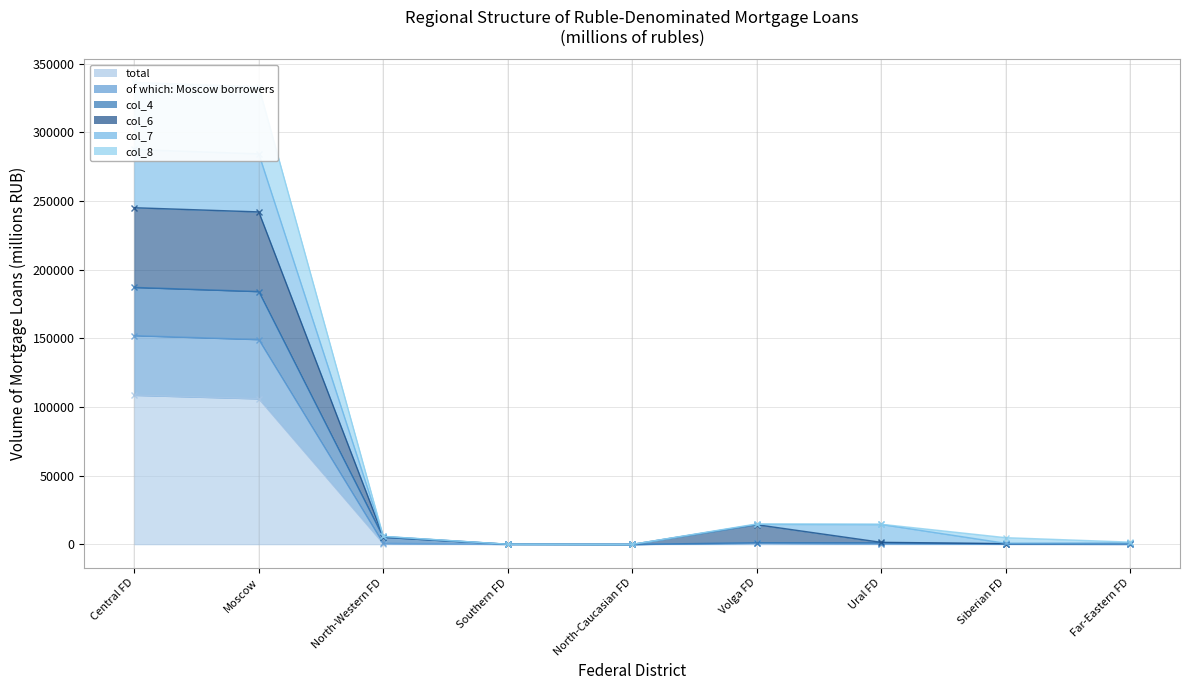

Between Moscow and Siberian FD, which is larger?

Moscow